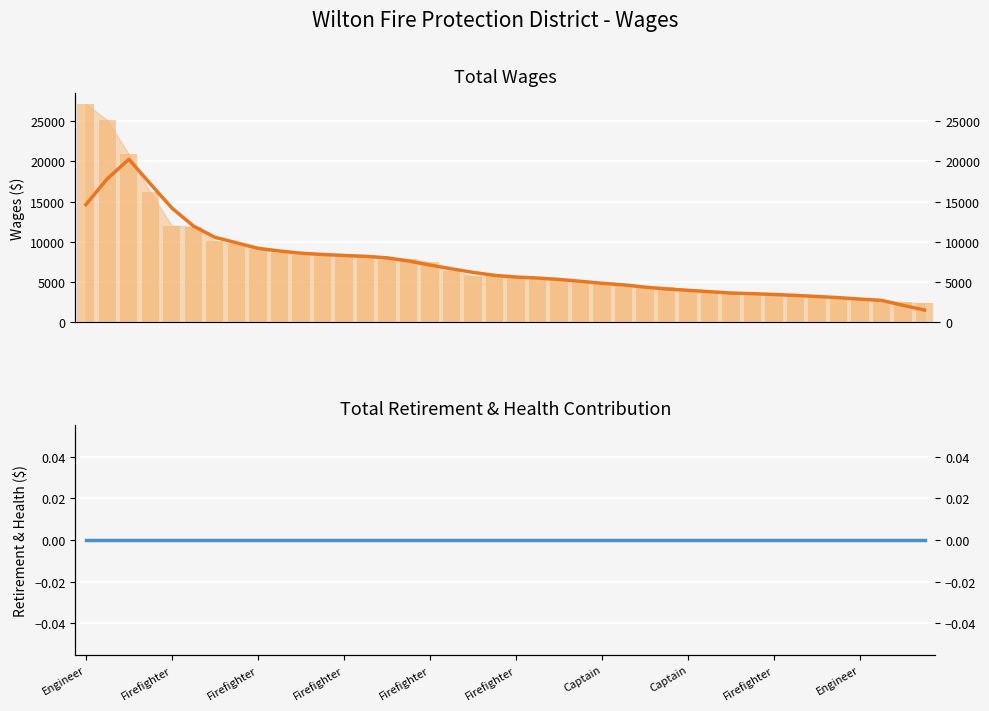

How many data points does each series have?

40